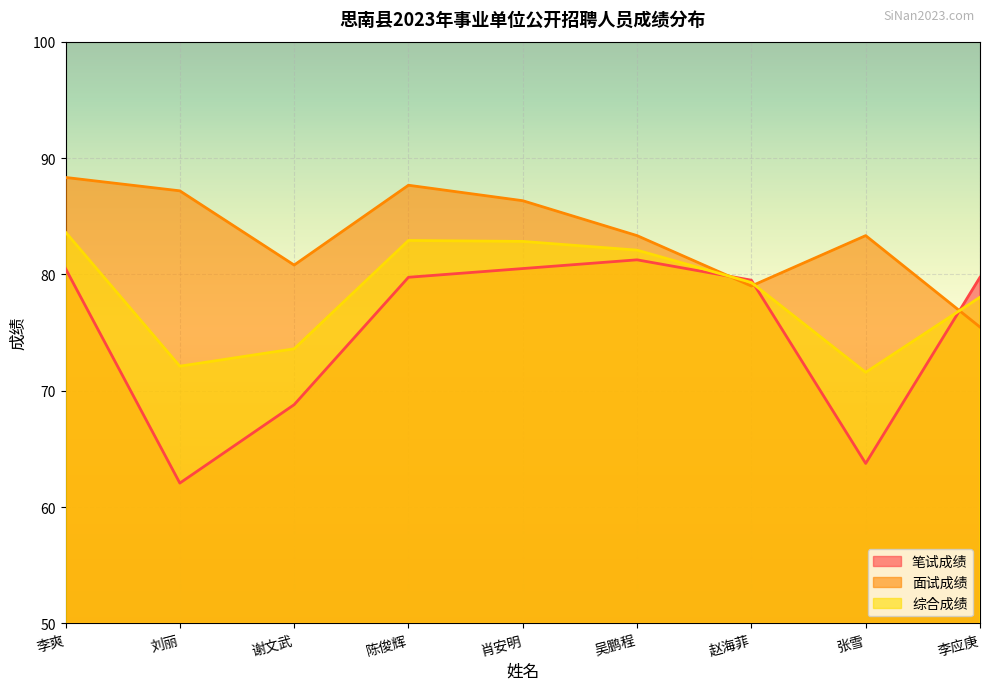

Which series has the largest range (max minus min)?

笔试成绩